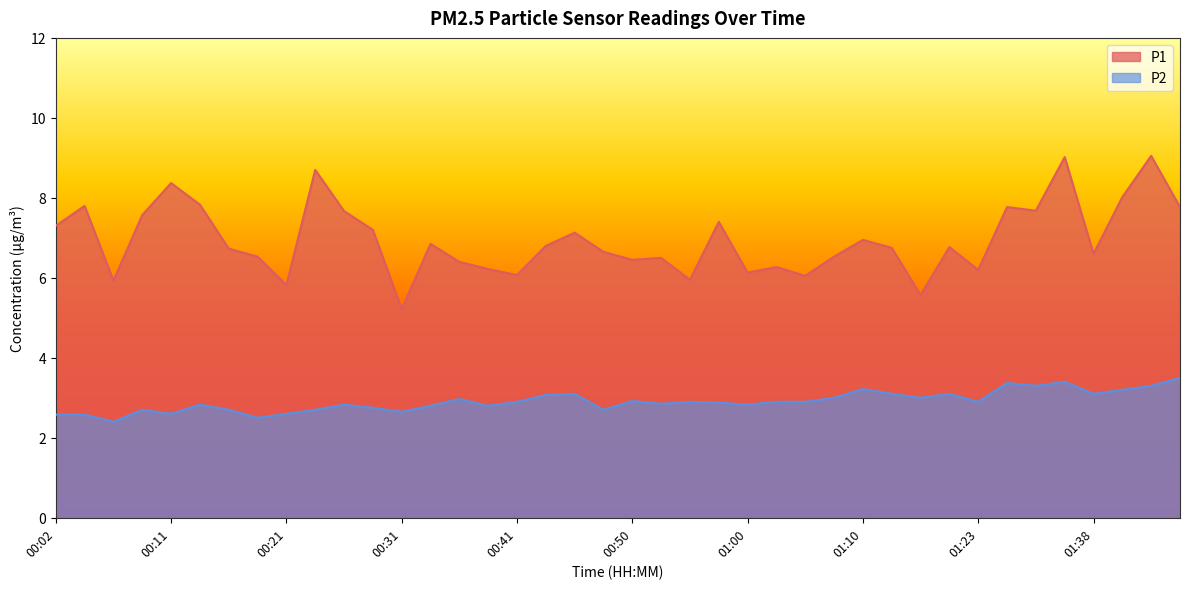

What position from the left is 01:33?

35